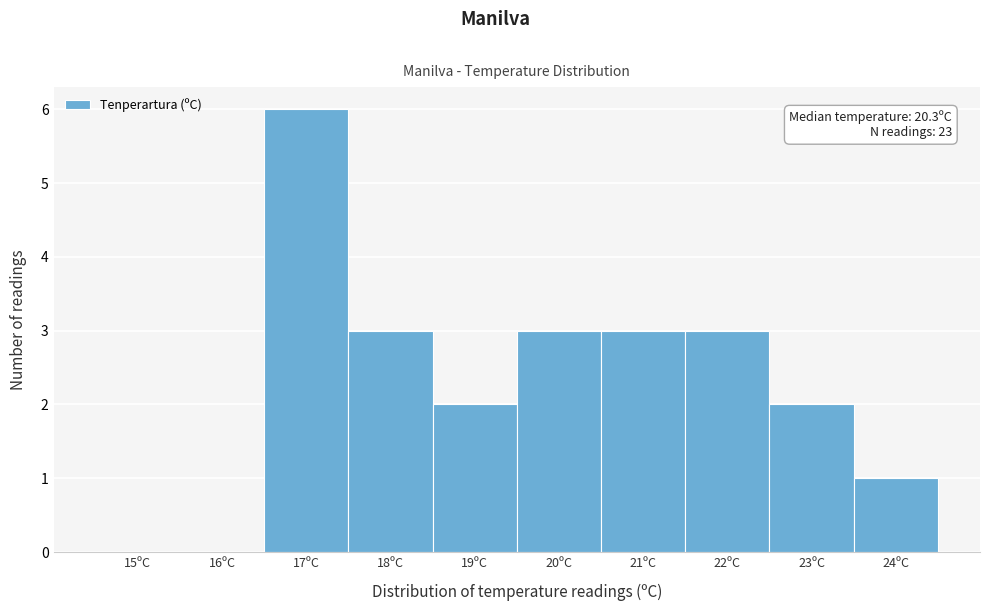

Reading left to right, transcribe all the data shown in this chart.

15ºC=0	16ºC=0	17ºC=6	18ºC=3	19ºC=2	20ºC=3	21ºC=3	22ºC=3	23ºC=2	24ºC=1